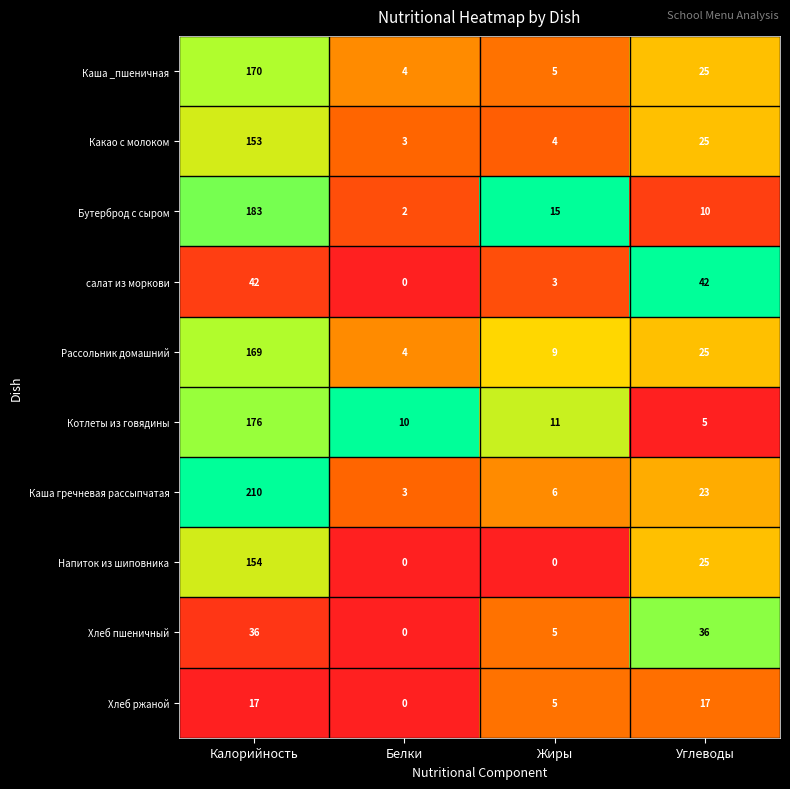

What is the total value across all series at Белки?

26